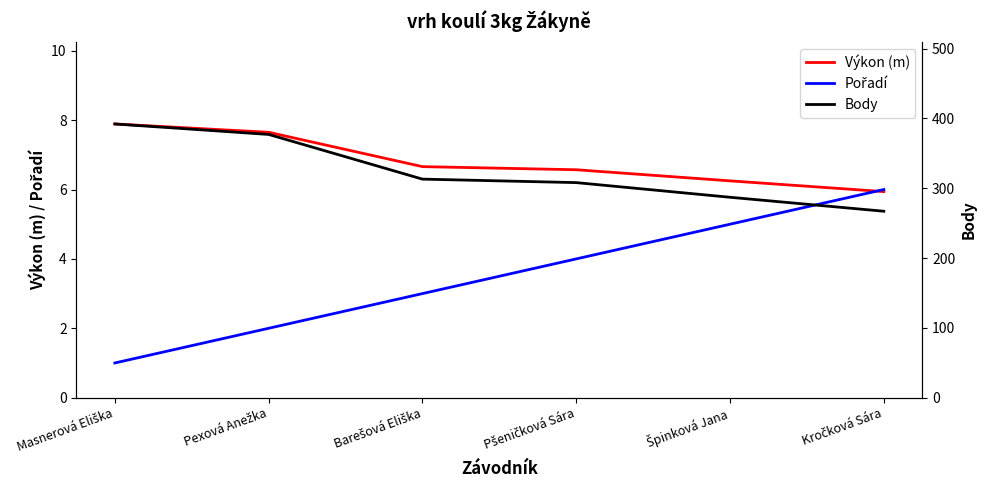

How many values in the Body series are below 313?

3